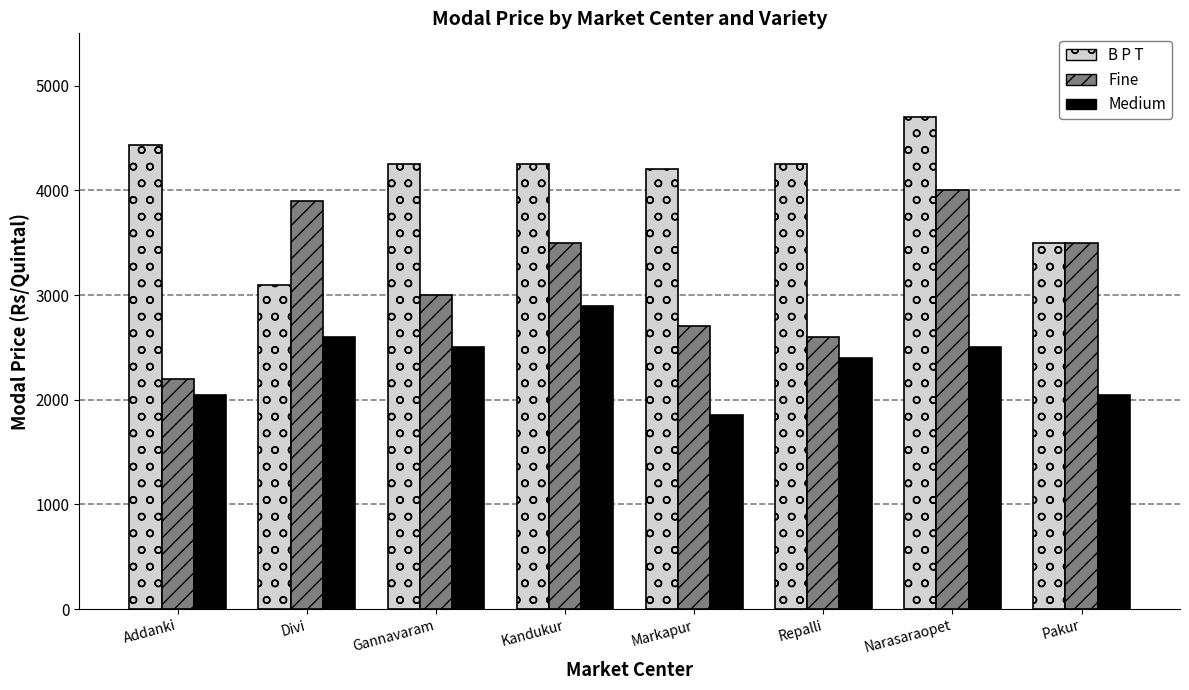

The value of B P T at Repalli is 4250. True or false?

True